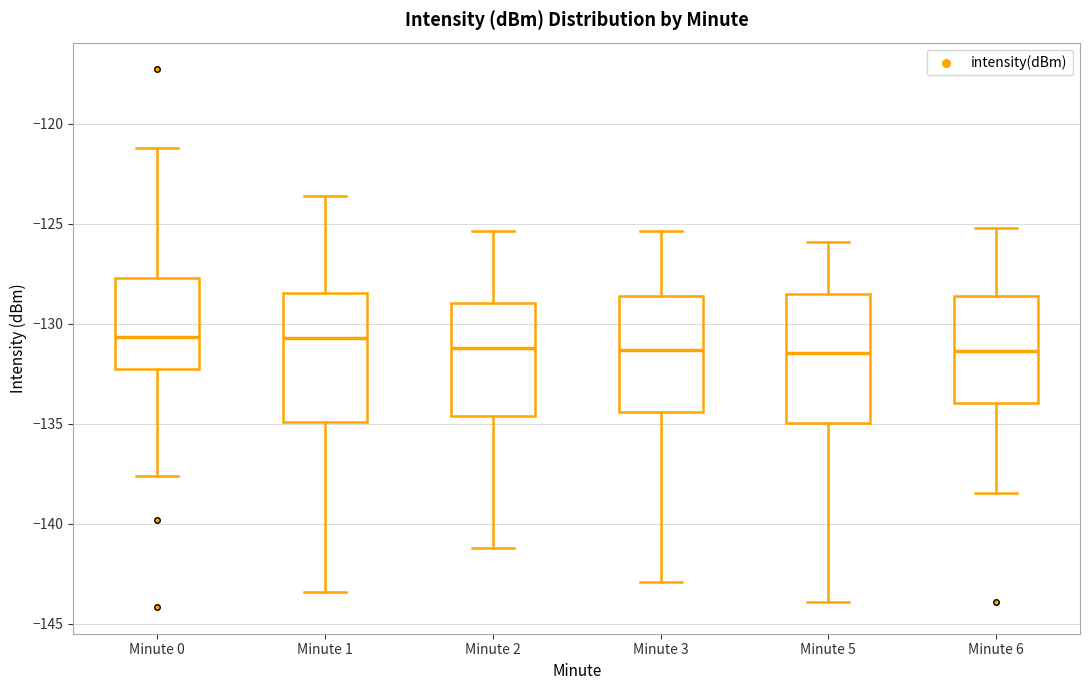

Reading left to right, transcribe this box plot: for each box, give where its median line is, the range the box spans, and where its two whiskers end, as read against the y-axis. The values are not printed on the chart, so give them approximately, as read against the axis.

Minute 0: median -130.5, box -132.5 to -127.5, whiskers -137.5 to -121.0
Minute 1: median -130.5, box -135.0 to -128.5, whiskers -143.5 to -123.5
Minute 2: median -131.0, box -134.5 to -129.0, whiskers -141.0 to -125.5
Minute 3: median -131.5, box -134.5 to -128.5, whiskers -143.0 to -125.5
Minute 5: median -131.5, box -135.0 to -128.5, whiskers -144.0 to -126.0
Minute 6: median -131.5, box -134.0 to -128.5, whiskers -138.5 to -125.0